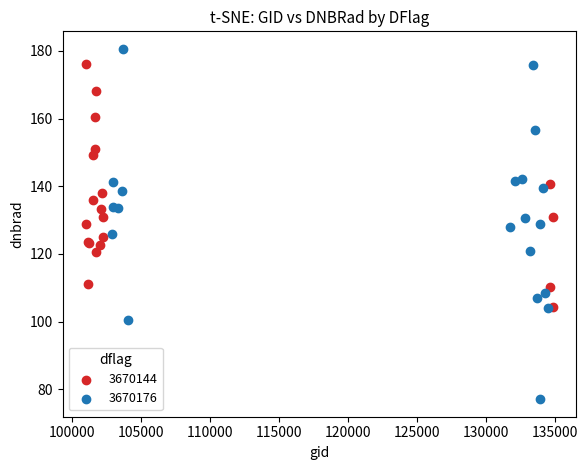

Which series has the widest spread of Y values?

3670176